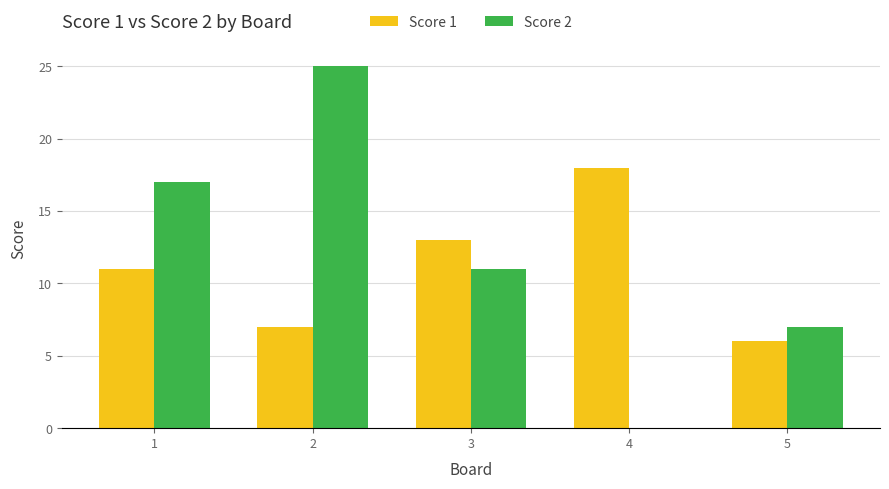

How many series are shown in this chart?

2